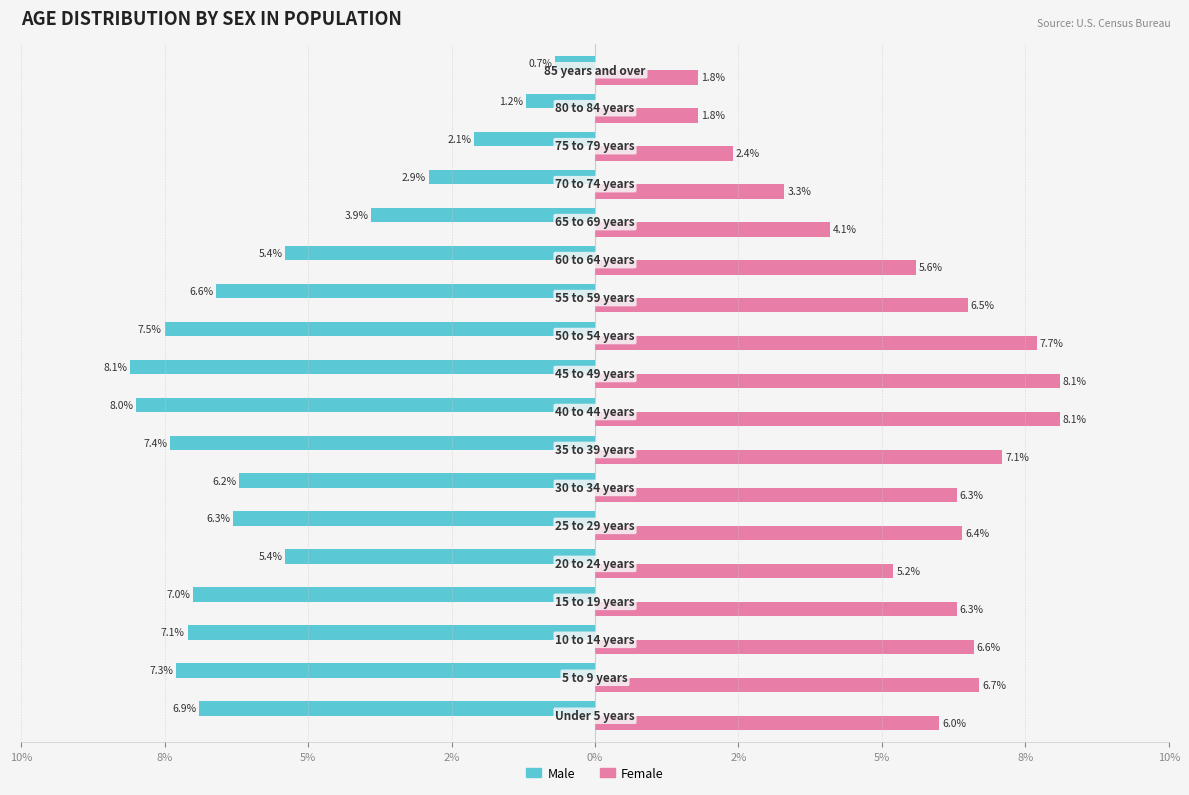

What is the difference between the maximum and minimum values in the Female series?

6.3